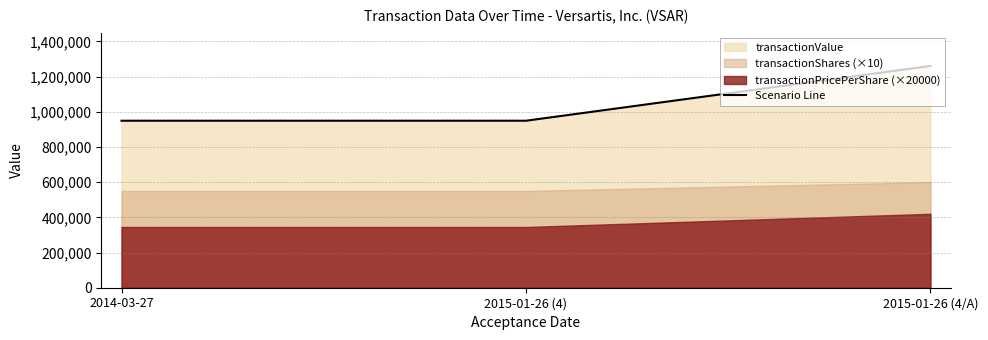

Which category has the highest value in the Scenario Line series?

2015-01-26 (4/A)